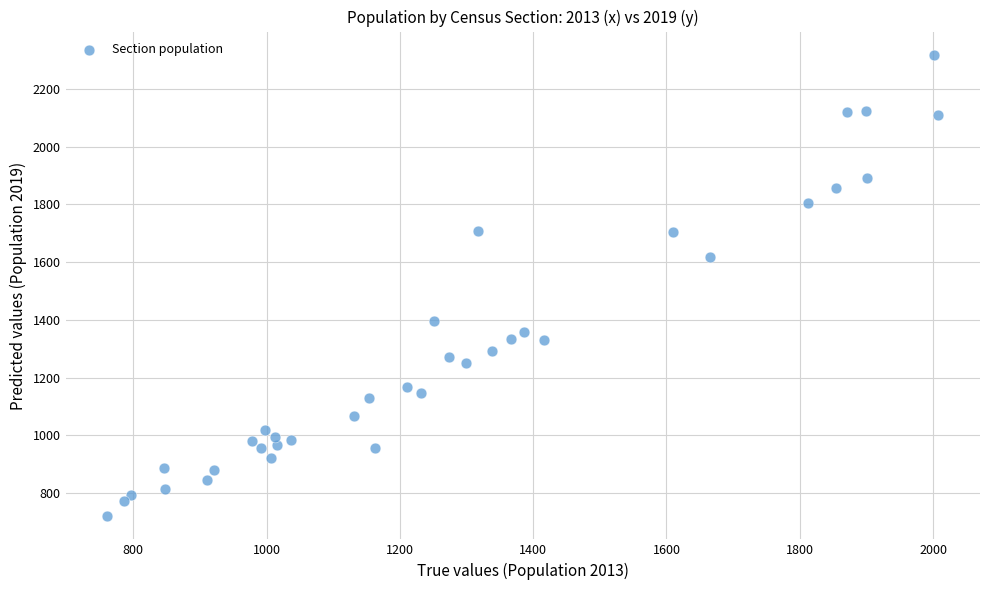

What is the range of X values (max minus min)?

1247